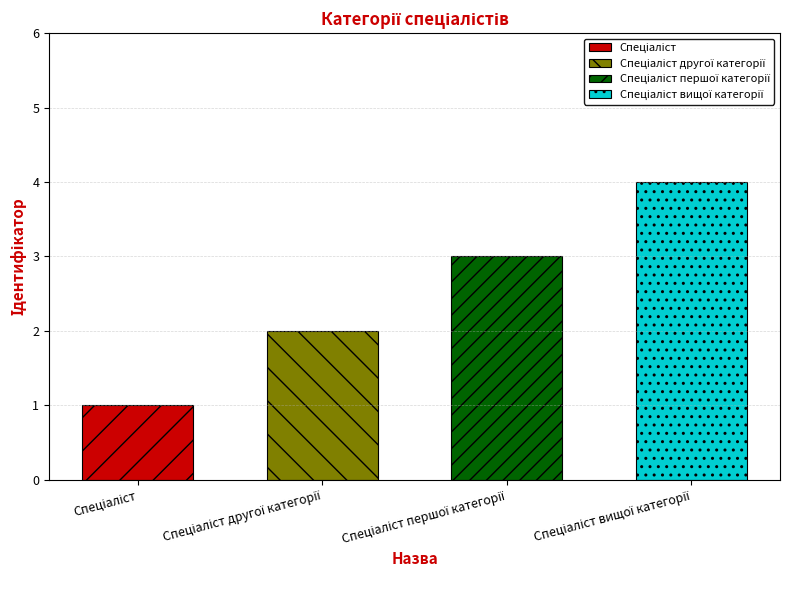

Reading left to right, list all the values displayed in this chart.

Спеціаліст=1	Спеціаліст другої категорії=2	Спеціаліст першої категорії=3	Спеціаліст вищої категорії=4